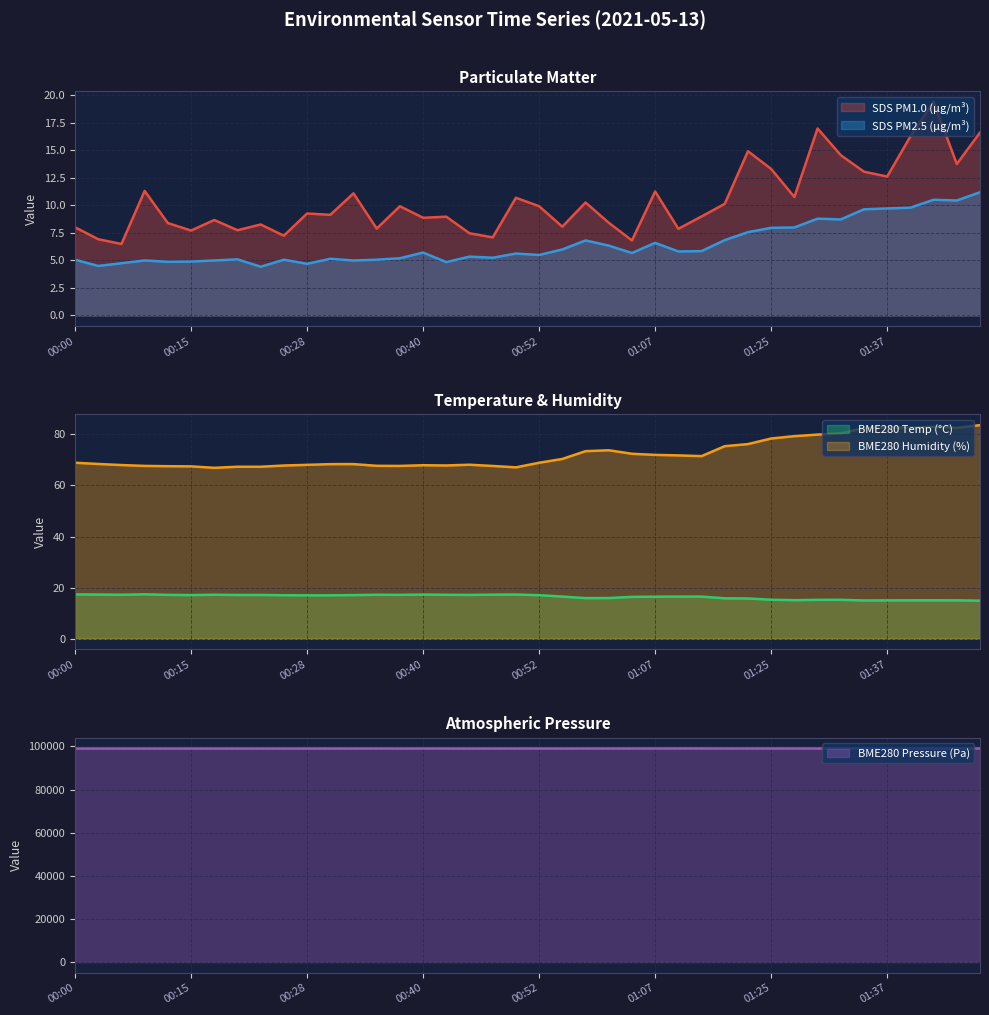

Reading left to right, list all the values displayed in this chart.

SDS_P1: 8.0	6.9	6.5	11.3	8.4	7.7	8.7	7.8	8.3	7.2	9.3	9.2	11.1	7.9	9.9	8.9	9.0	7.5	7.1	10.7	9.9	8.1	10.3	8.4	6.8	11.3	7.9	9.0	10.2	14.9	13.3	10.8	17.0	14.6	13.1	12.6	16.3	19.4	13.8	16.6
SDS_P2: 5.1	4.5	4.8	5.0	4.9	4.9	5.0	5.1	4.4	5.1	4.7	5.2	5.0	5.1	5.2	5.7	4.8	5.3	5.2	5.6	5.5	6.0	6.8	6.3	5.7	6.6	5.8	5.8	6.8	7.6	8.0	8.0	8.8	8.7	9.7	9.7	9.8	10.5	10.4	11.2
BME280_temperature: 17.4	17.3	17.2	17.4	17.2	17.1	17.2	17.1	17.1	17.0	17.0	17.0	17.1	17.2	17.2	17.3	17.2	17.2	17.3	17.3	17.0	16.5	15.9	15.9	16.4	16.5	16.5	16.5	15.8	15.8	15.3	15.1	15.2	15.2	15.0	15.0	15.1	15.1	15.0	14.9
BME280_humidity: 68.9	68.4	68.0	67.6	67.5	67.5	66.9	67.3	67.3	67.8	68.0	68.3	68.3	67.7	67.6	67.9	67.8	68.1	67.6	67.1	68.9	70.4	73.4	73.8	72.4	72.0	71.8	71.5	75.4	76.2	78.4	79.3	79.9	80.4	82.5	82.8	82.6	83.0	82.5	83.6
BME280_pressure: 99018.8	99016.2	99014.4	99016.4	99017.7	99027.1	99024.0	99024.5	99028.0	99025.1	99022.4	99029.2	99029.7	99037.6	99022.0	99042.1	99028.0	99025.9	99032.7	99033.6	99041.1	99022.8	99040.2	99044.3	99045.9	99056.5	99064.9	99065.8	99049.5	99051.2	99056.0	99055.8	99051.3	99050.3	99056.3	99036.4	99053.8	99053.8	99059.3	99062.0